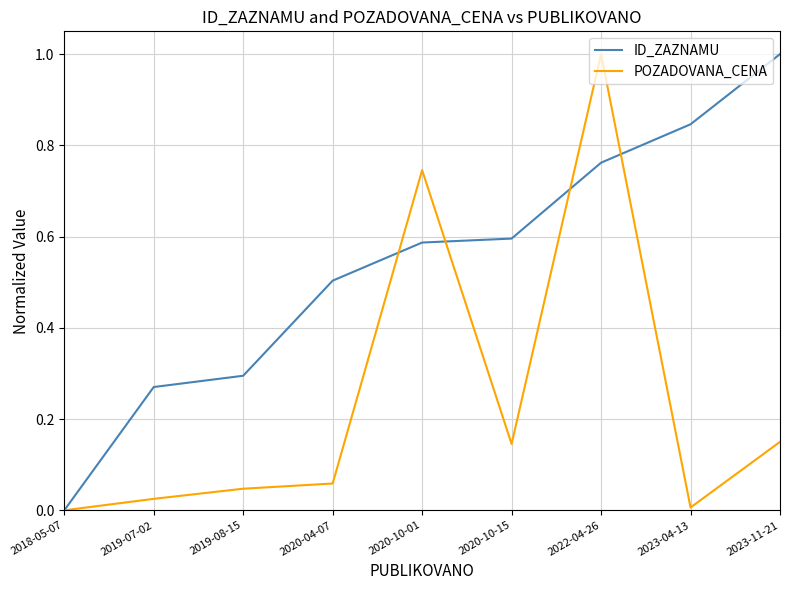

What is the difference between the maximum and minimum values in the POZADOVANA_CENA series?

1.0